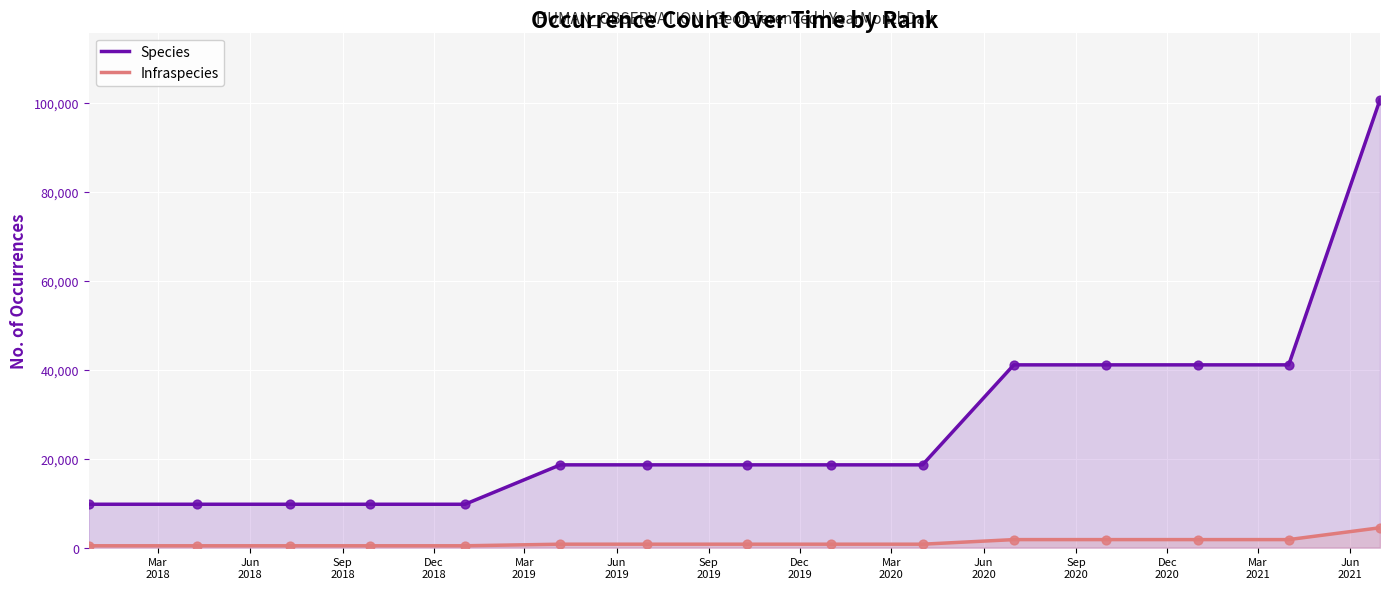

Which series has the largest total across all categories?

Species